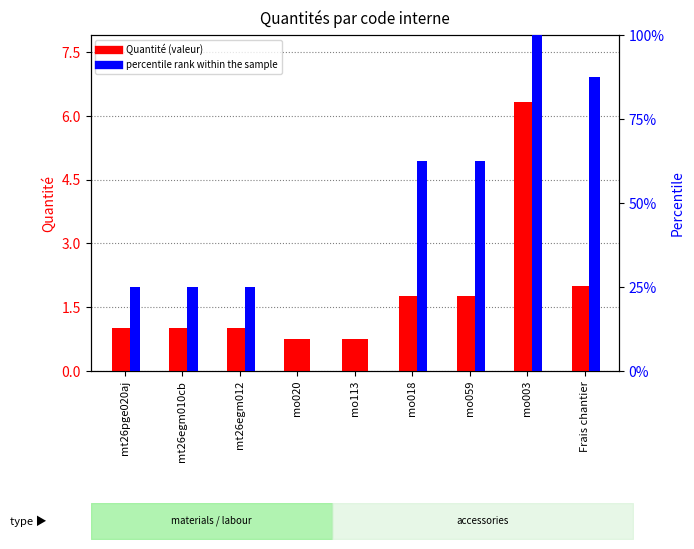

At how many categories does at least one series exceed 19?

7